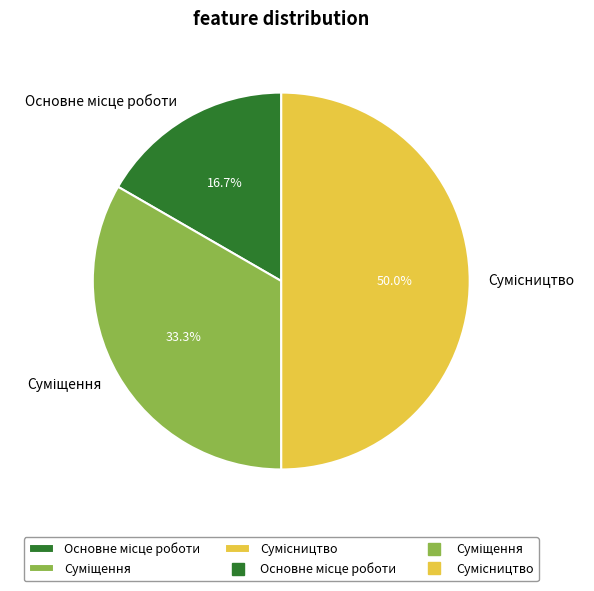

To the nearest percent, what is the difference between the Суміщення and Сумісництво slice percentages?

17%